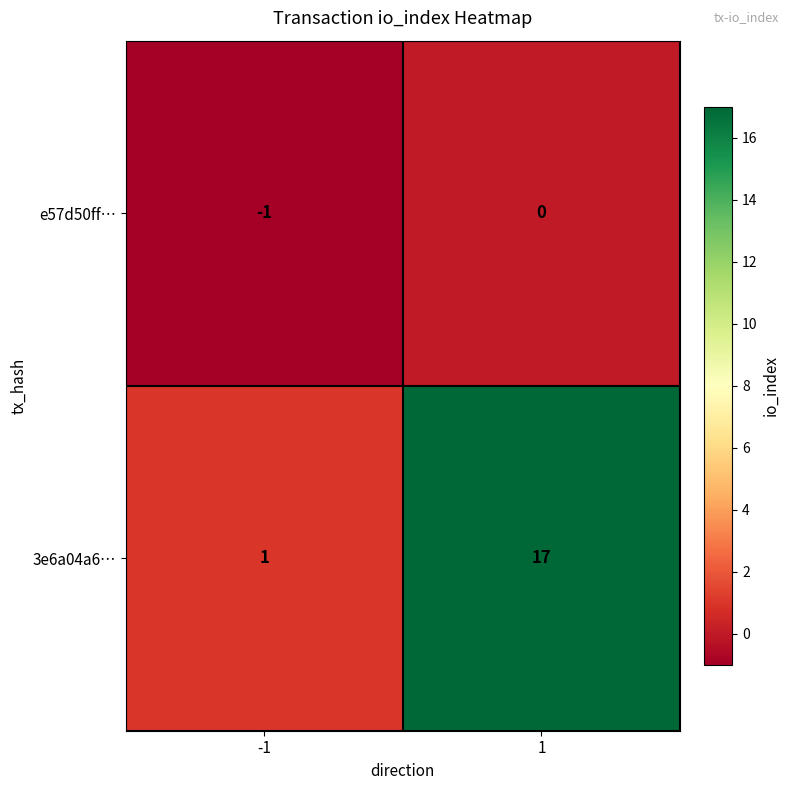

What is the smallest value displayed?

-1